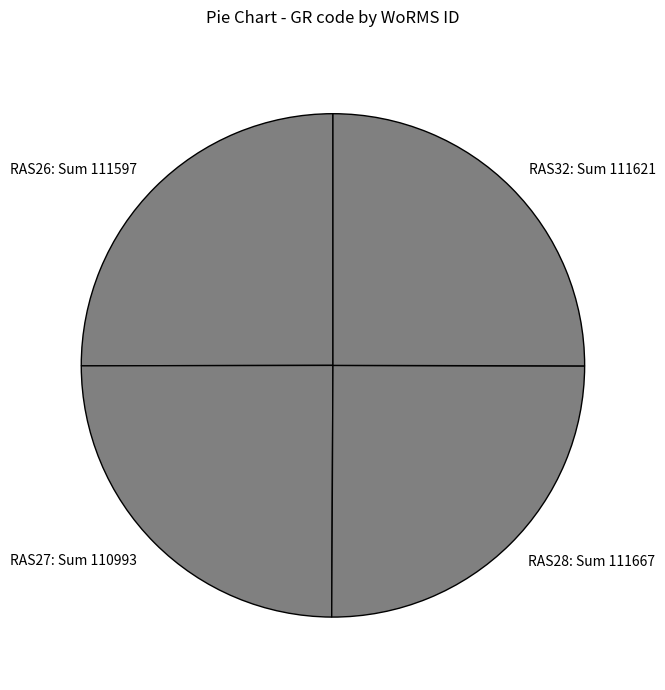

How many segments does this pie chart have?

4